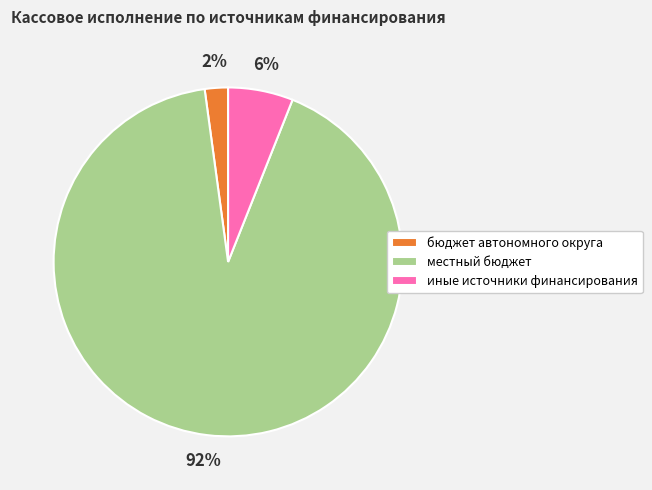

What is the smallest slice in the pie chart?

бюджет автономного округа